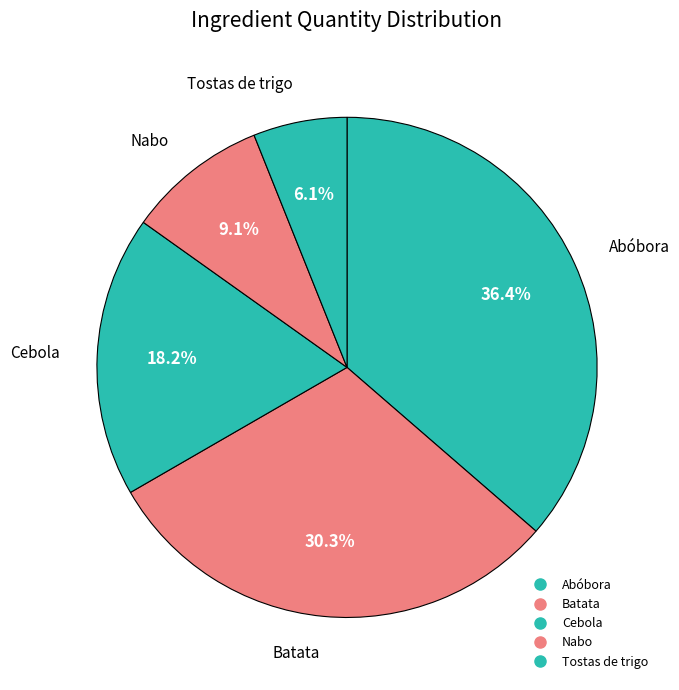

How many segments does this pie chart have?

5